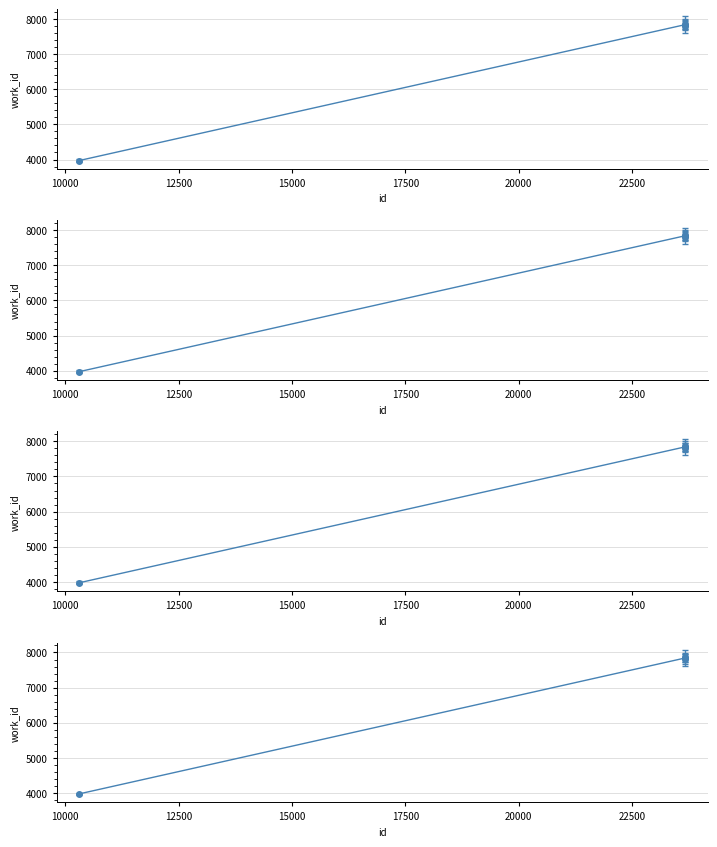

How many values are below 7842?

1